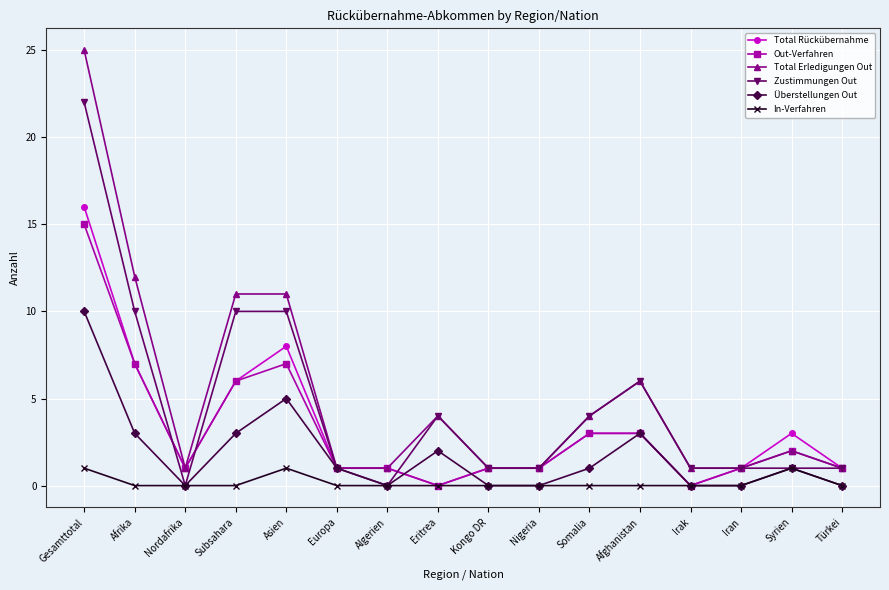

What is the label of the 6th point from the right?

Somalia